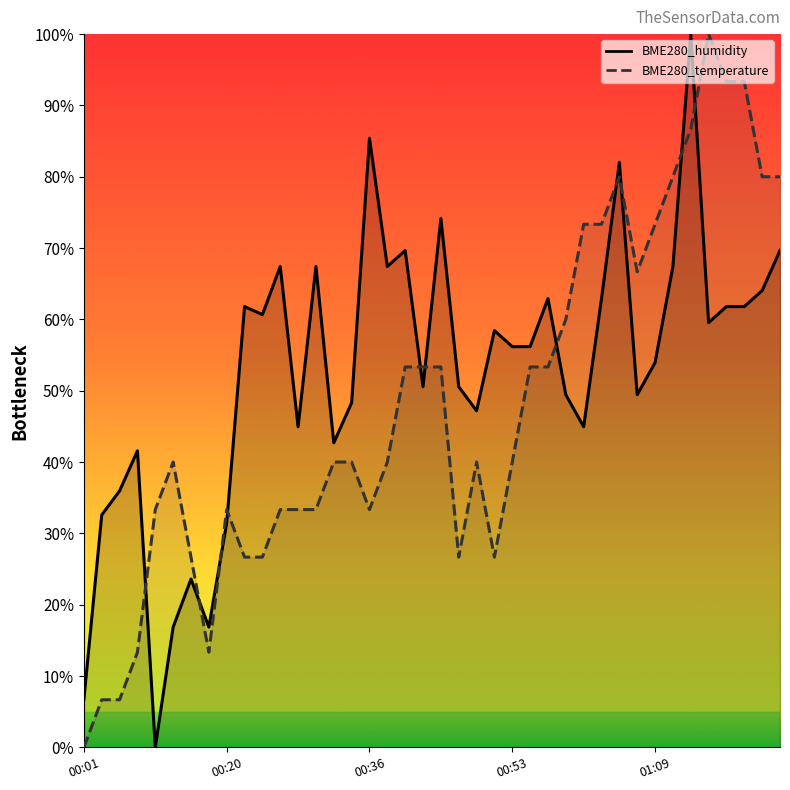

The value of BME280_humidity at 00:30 is 67.4. True or false?

True